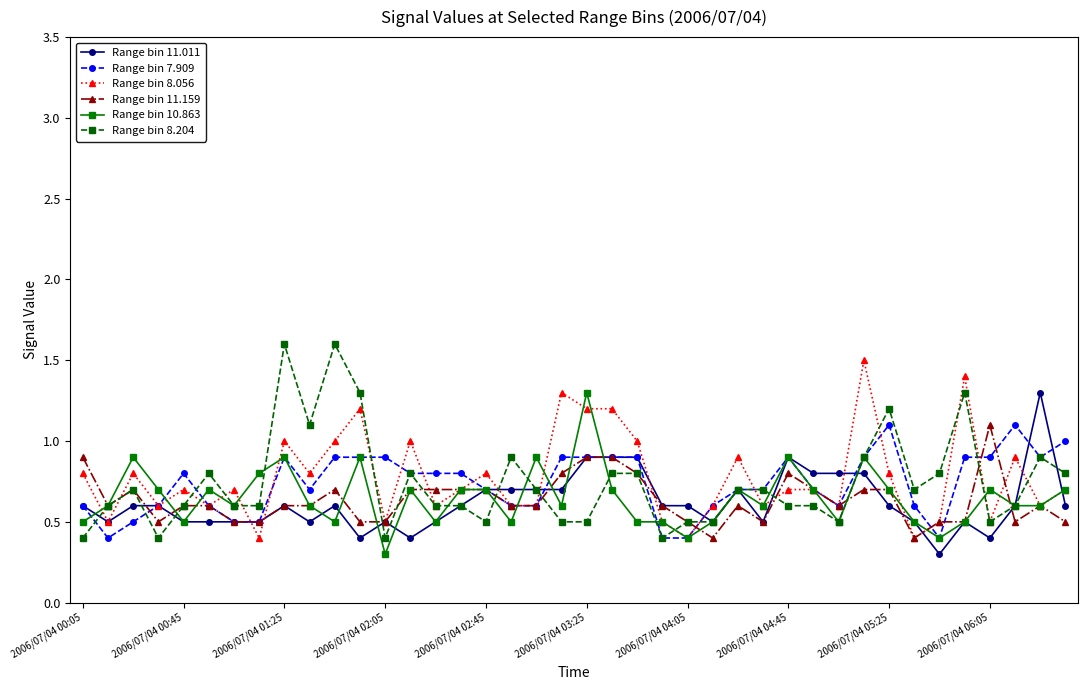

Does the chart display data point markers on the line(s)?

Yes